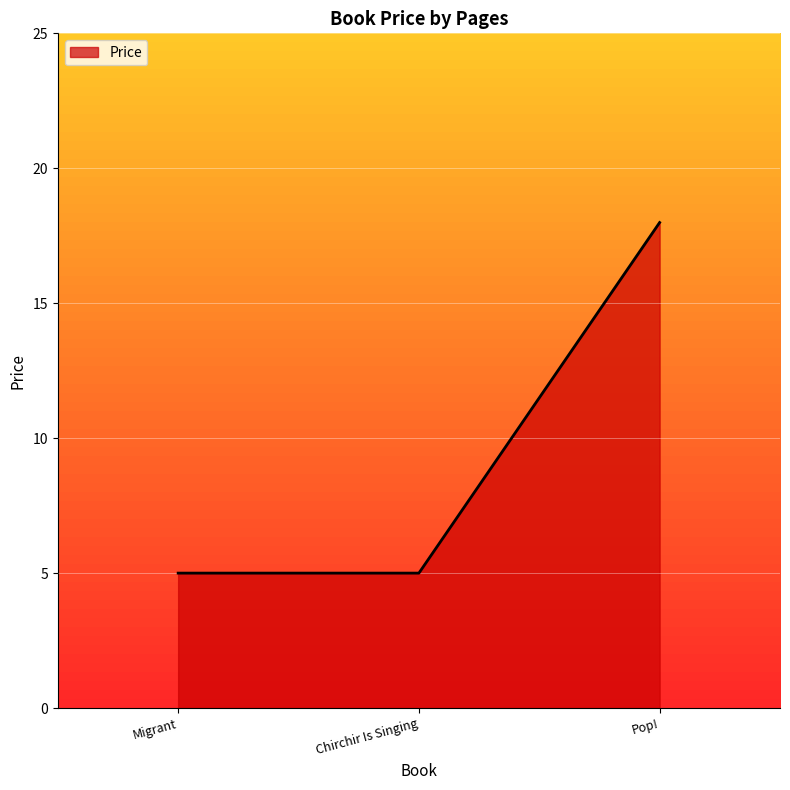

Approximately how many times larger is the value at Migrant compared to Chirchir Is Singing?

1.0